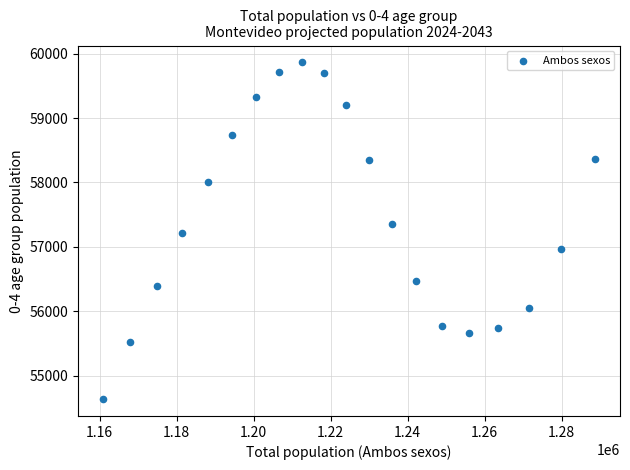

What is the range of Y values (max minus min)?

5230.5